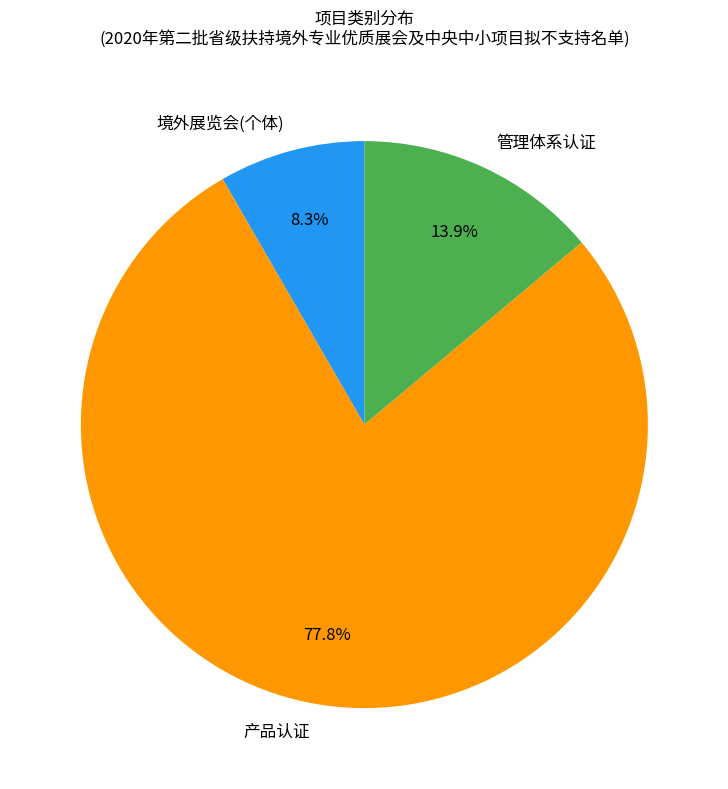

True or false: 境外展览会(个体) accounts for 8% of the total.

True